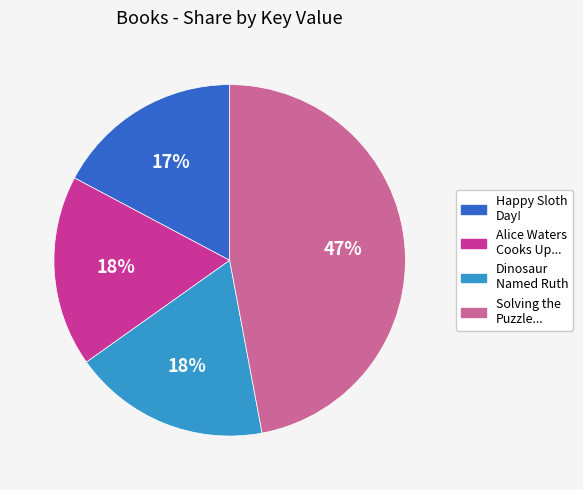

Does any single category account for the majority?

No